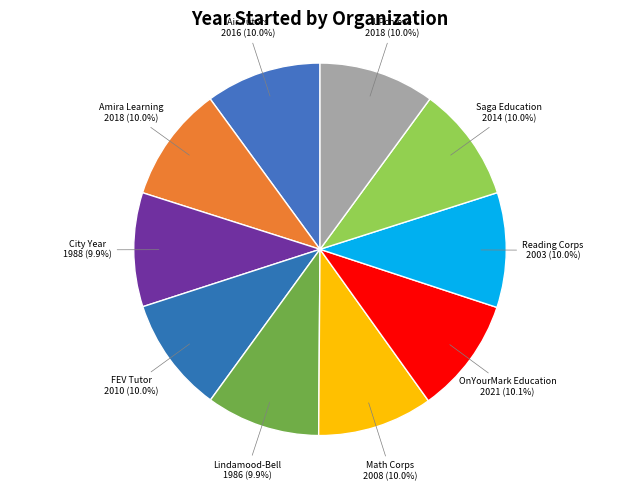

Count the number of slices in the pie.

10